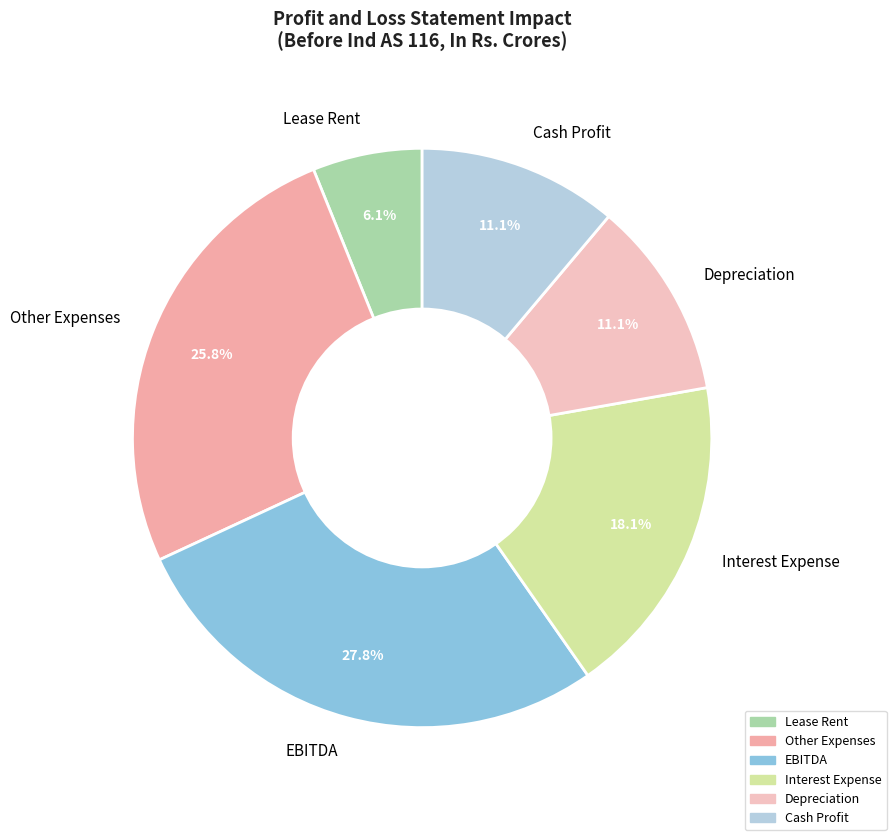

Which has a higher value, EBITDA or Other Expenses?

EBITDA